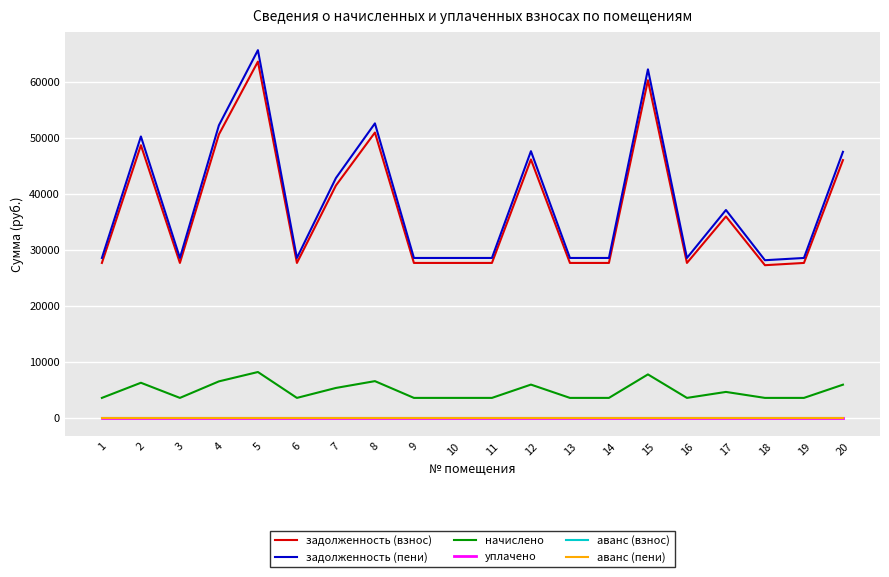

In начислено, how many points are higher than both neighbors (excluding endpoints)?

6